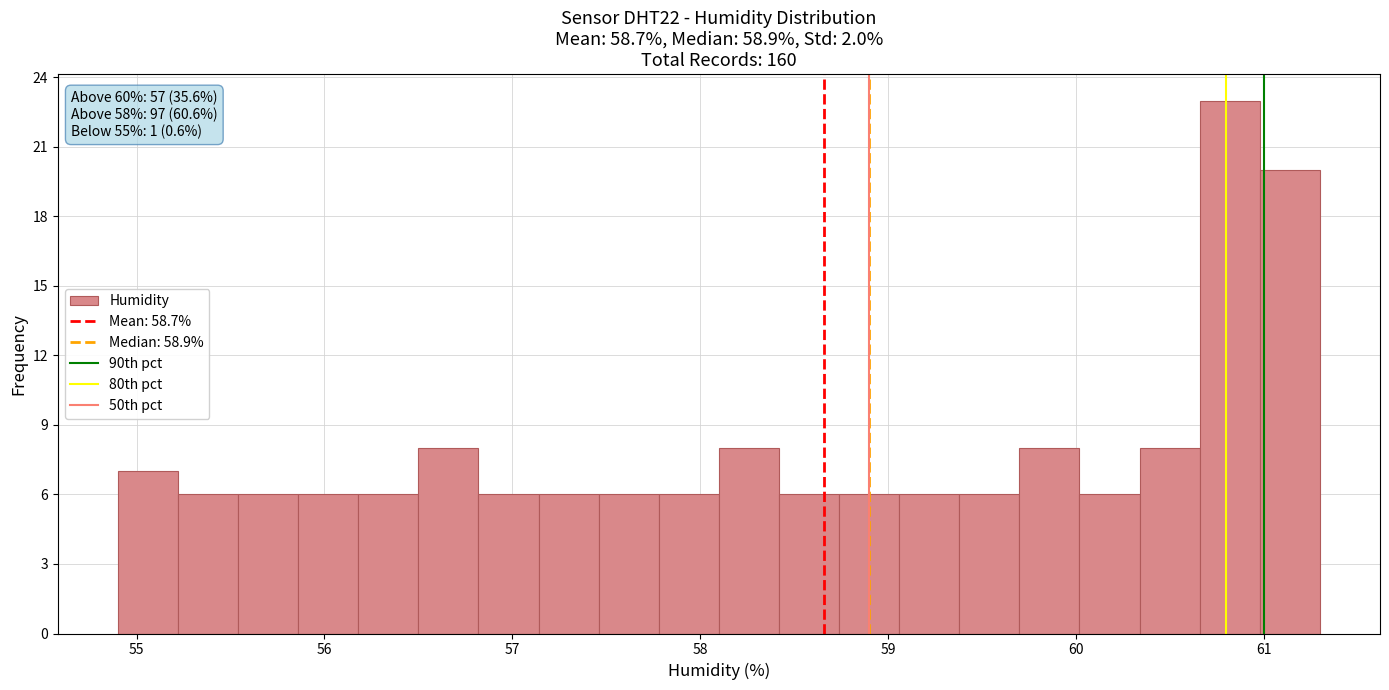

Around what value on the x-axis is the tallest bar? Give the approximate position of its centre, as read against the axis.

60.8